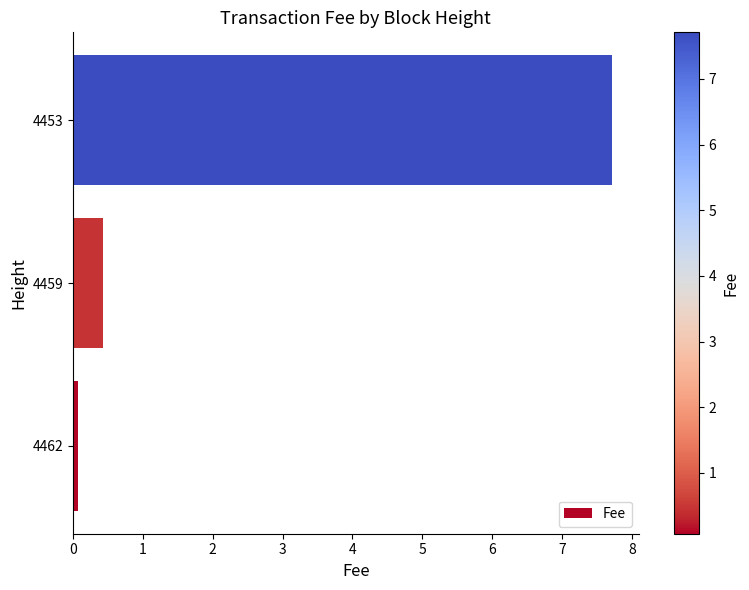

At which label is the value closest to 3?

4459